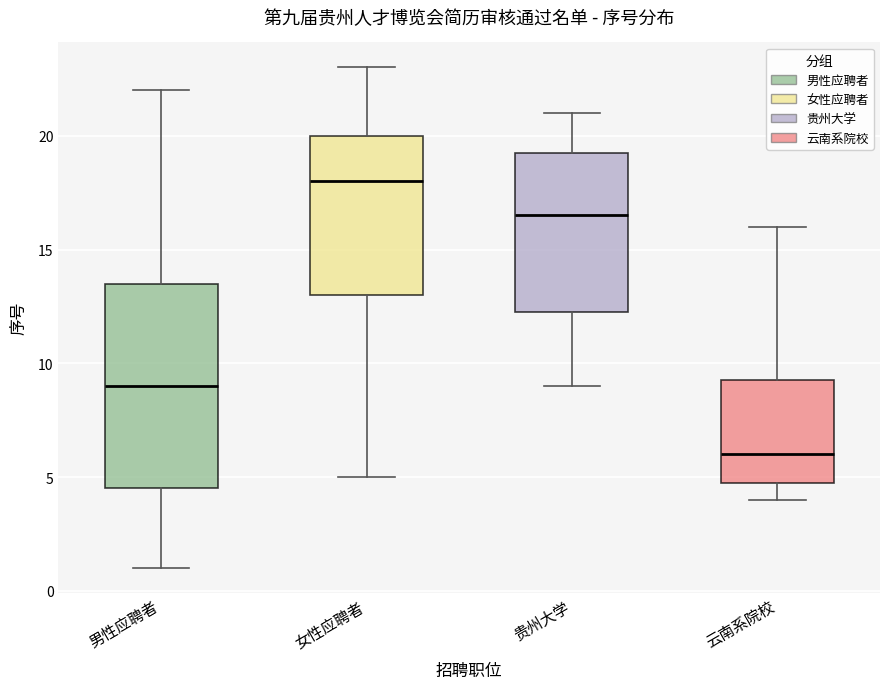

Reading left to right, transcribe this box plot: for each box, give where its median line is, the range the box spans, and where its two whiskers end, as read against the y-axis. The values are not printed on the chart, so give them approximately, as read against the axis.

男性应聘者: median 9.0, box 4.5 to 13.5, whiskers 1.0 to 22.0
女性应聘者: median 18.0, box 13.0 to 20.0, whiskers 5.0 to 23.0
贵州大学: median 16.5, box 12.5 to 19.5, whiskers 9.0 to 21.0
云南系院校: median 6.0, box 5.0 to 9.5, whiskers 4.0 to 16.0